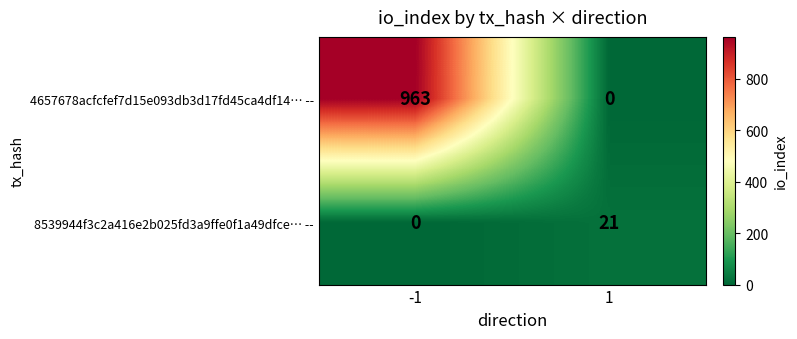

At how many categories does at least one series exceed 643?

1